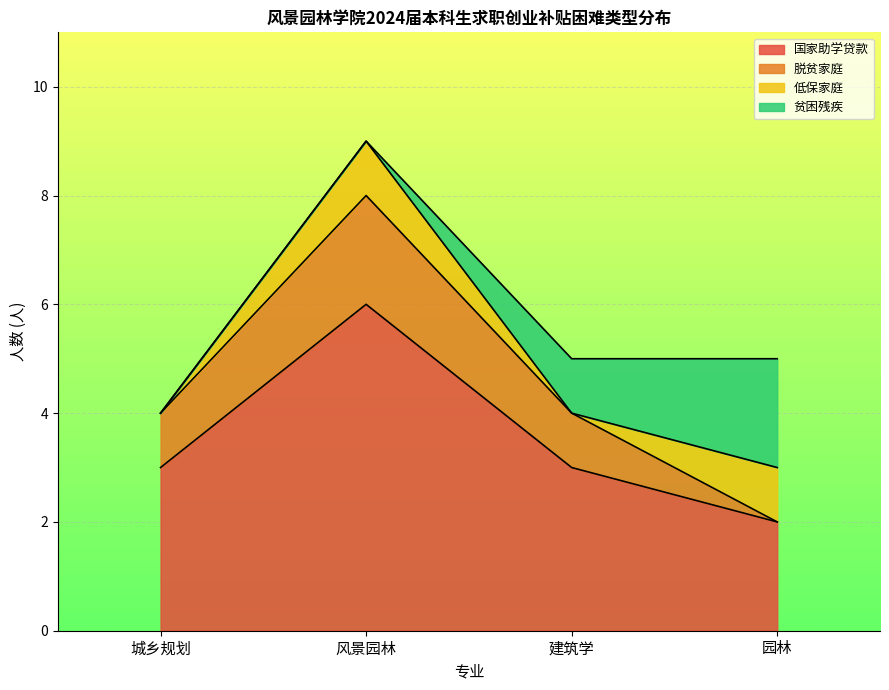

What is the highest value of the 国家助学贷款 series?

6